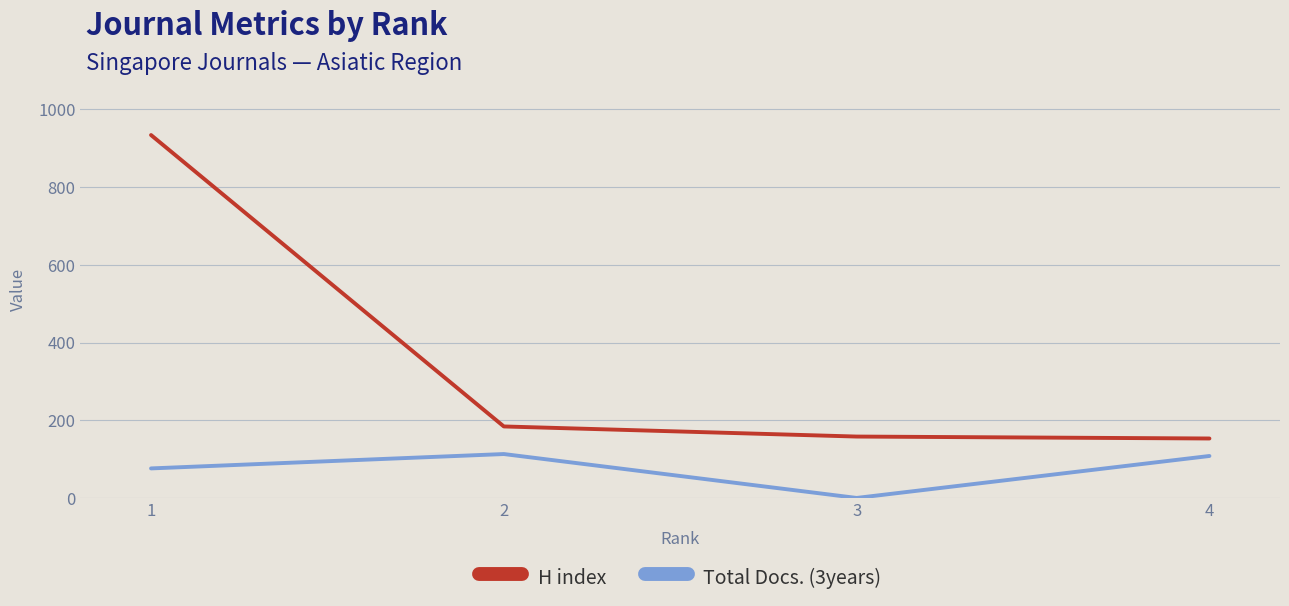

Does the chart have visible grid lines?

Yes